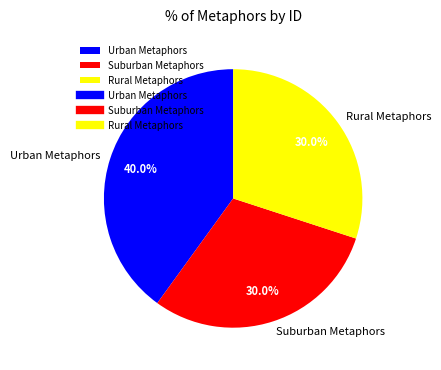

What is the largest slice in the pie chart?

Urban Metaphors